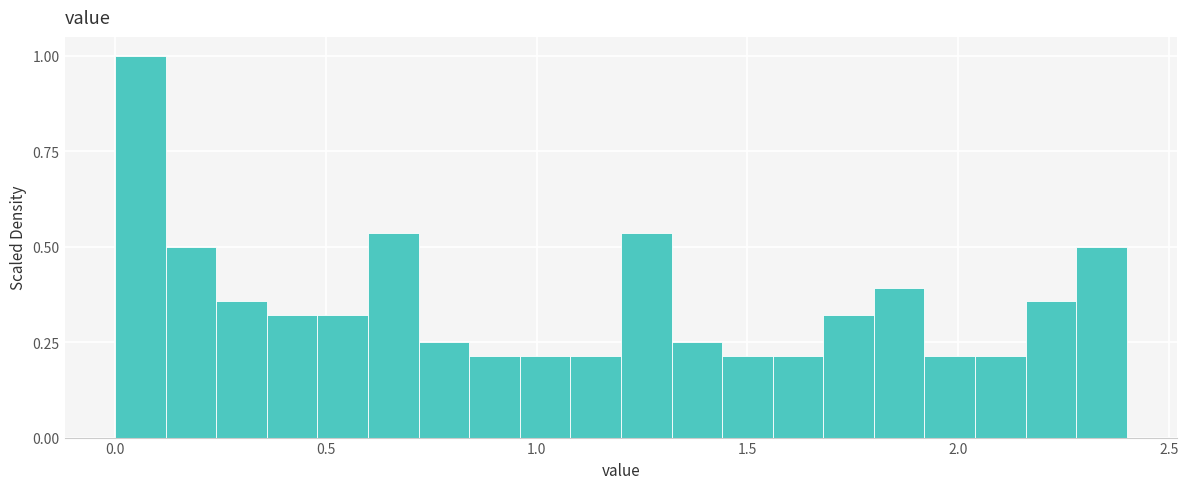

Around what value on the x-axis is the tallest bar? Give the approximate position of its centre, as read against the axis.

0.05